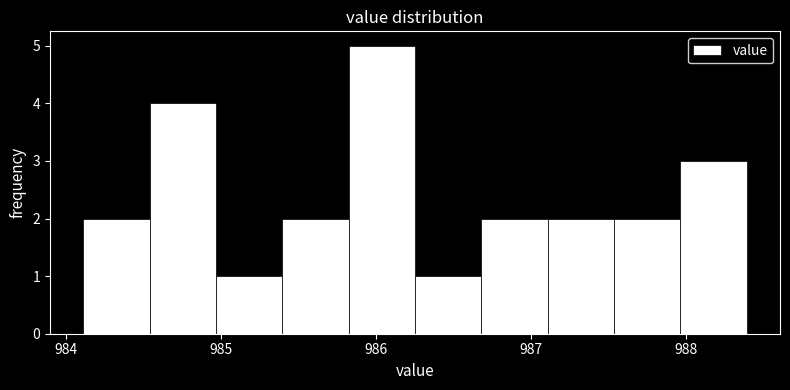

Reading left to right, transcribe this chart: for each bar, give the range it covers on the x-axis and its height. Neither the bar edges nor the heights are printed on the chart, so give them approximately, as read against the axes.

984.1 to 984.5: 2
984.5 to 985.0: 4
985.0 to 985.4: 1
985.4 to 985.8: 2
985.8 to 986.3: 5
986.3 to 986.7: 1
986.7 to 987.1: 2
987.1 to 987.5: 2
987.5 to 988.0: 2
988.0 to 988.4: 3